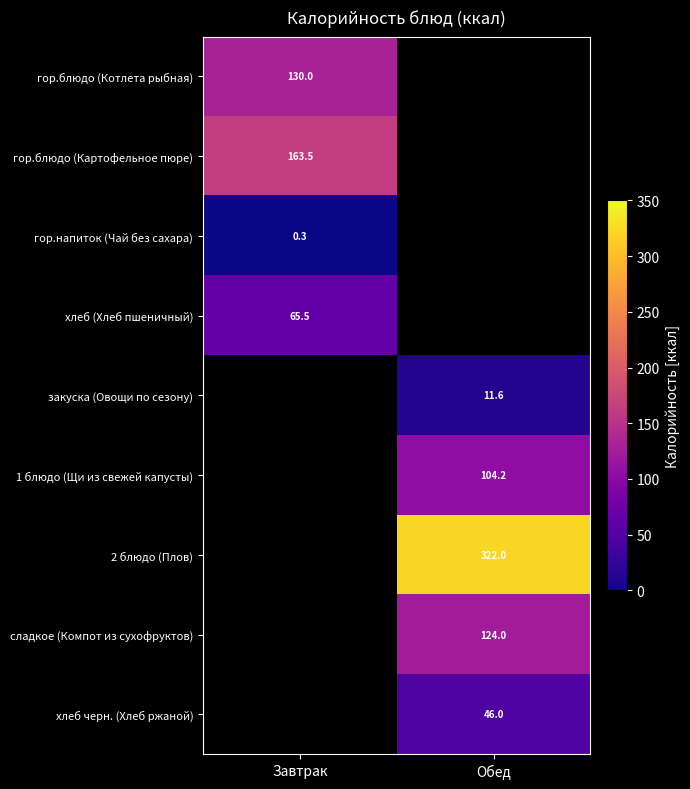

True or false: сладкое (Компот из сухофруктов) has a value of 70.4 at Обед.

False